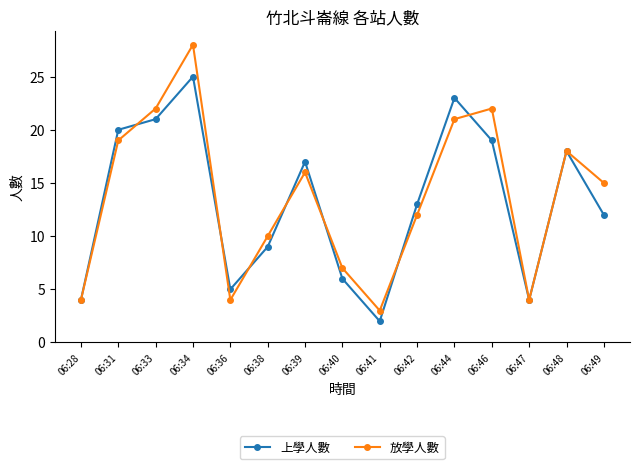

What is the sum of the 上學人數 values at 06:28 and 06:40?

10